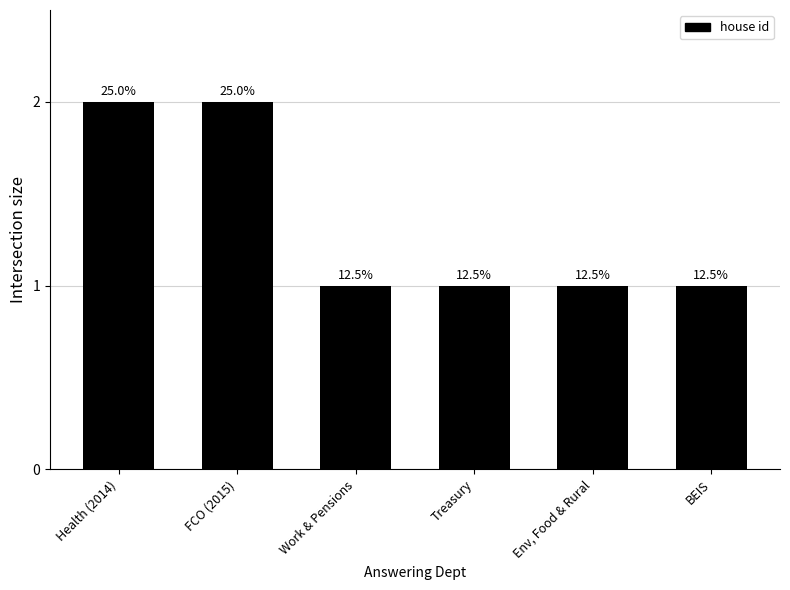

True or false: the data shows 1 at Env, Food & Rural.

True